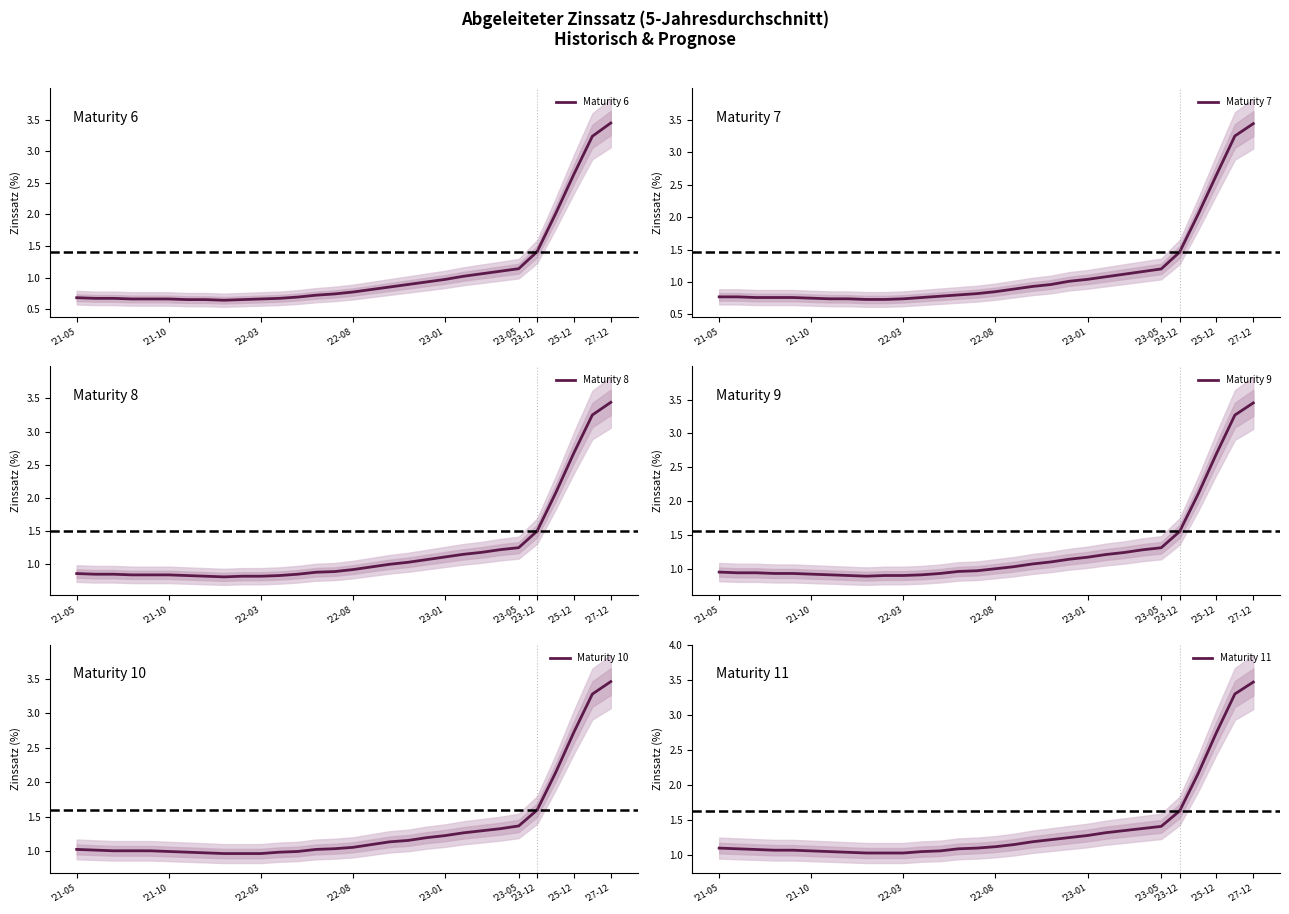

What is the difference between the maximum and second lowest values in the Maturity 11 series?

0.6